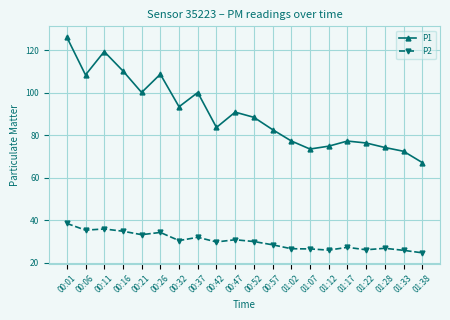

List the series in order of their overall mean, lowest first.

P2, P1